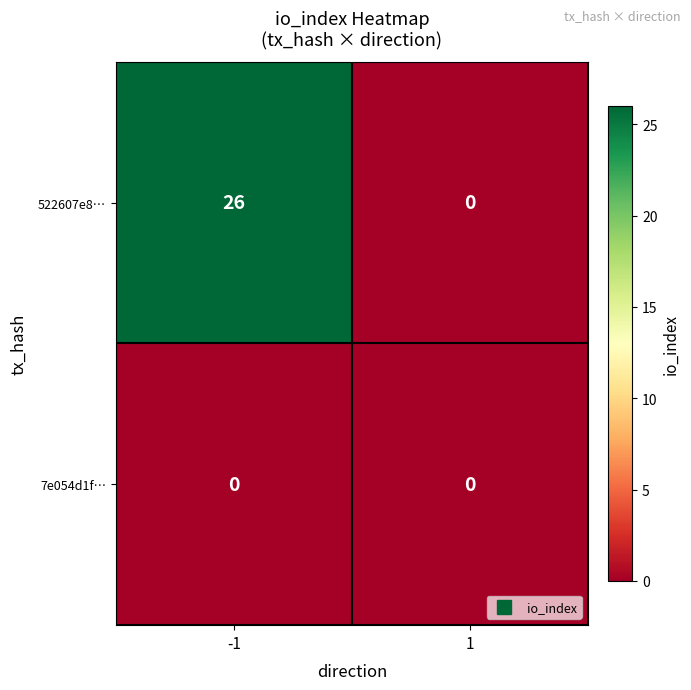

The 7e054d1f… series shows 0 at 1. True or false?

True